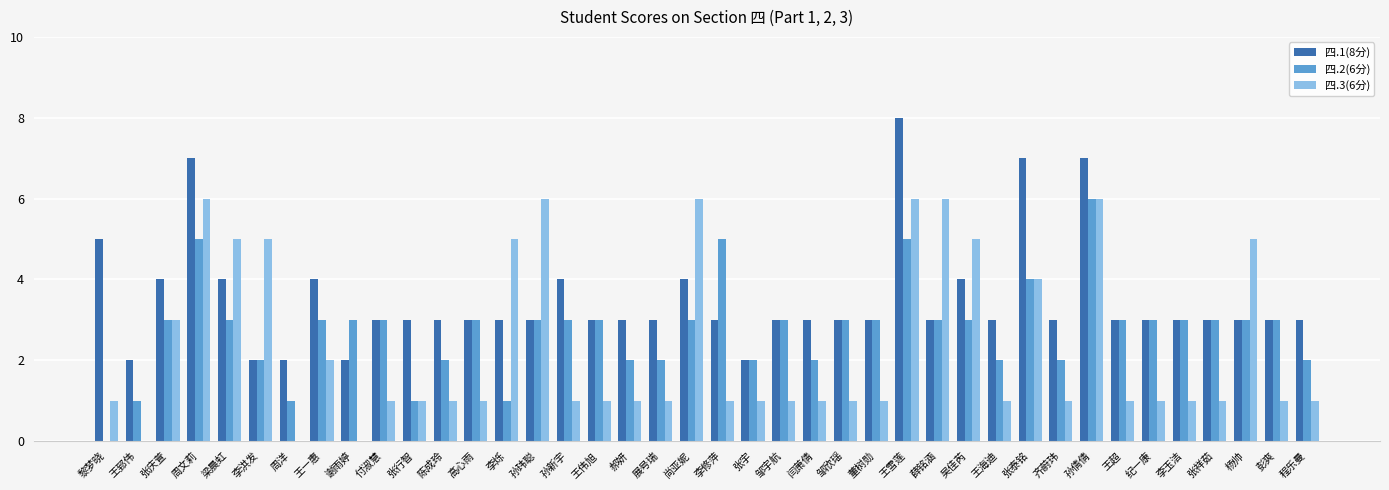

The value of 四.3(6分) at 李烁 is 5. True or false?

True